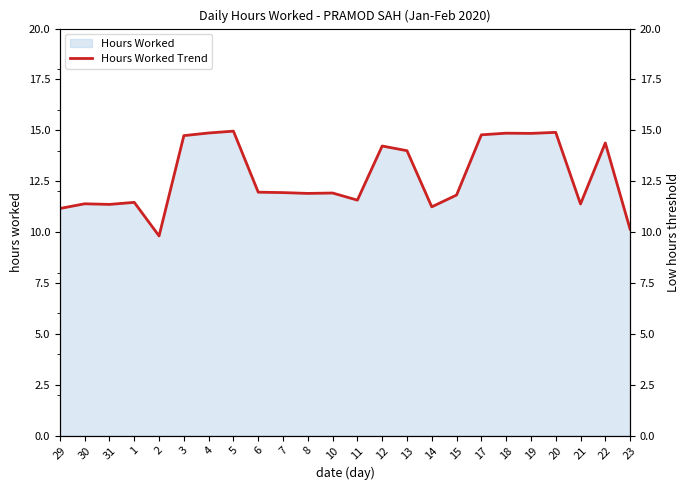

Reading left to right, what are all the values shown in this chart?

29=11.2	30=11.4	31=11.4	1=11.5	2=9.8	3=14.7	4=14.9	5=15.0	6=12.0	7=11.9	8=11.9	10=11.9	11=11.6	12=14.2	13=14.0	14=11.2	15=11.8	17=14.8	18=14.9	19=14.8	20=14.9	21=11.4	22=14.4	23=10.1